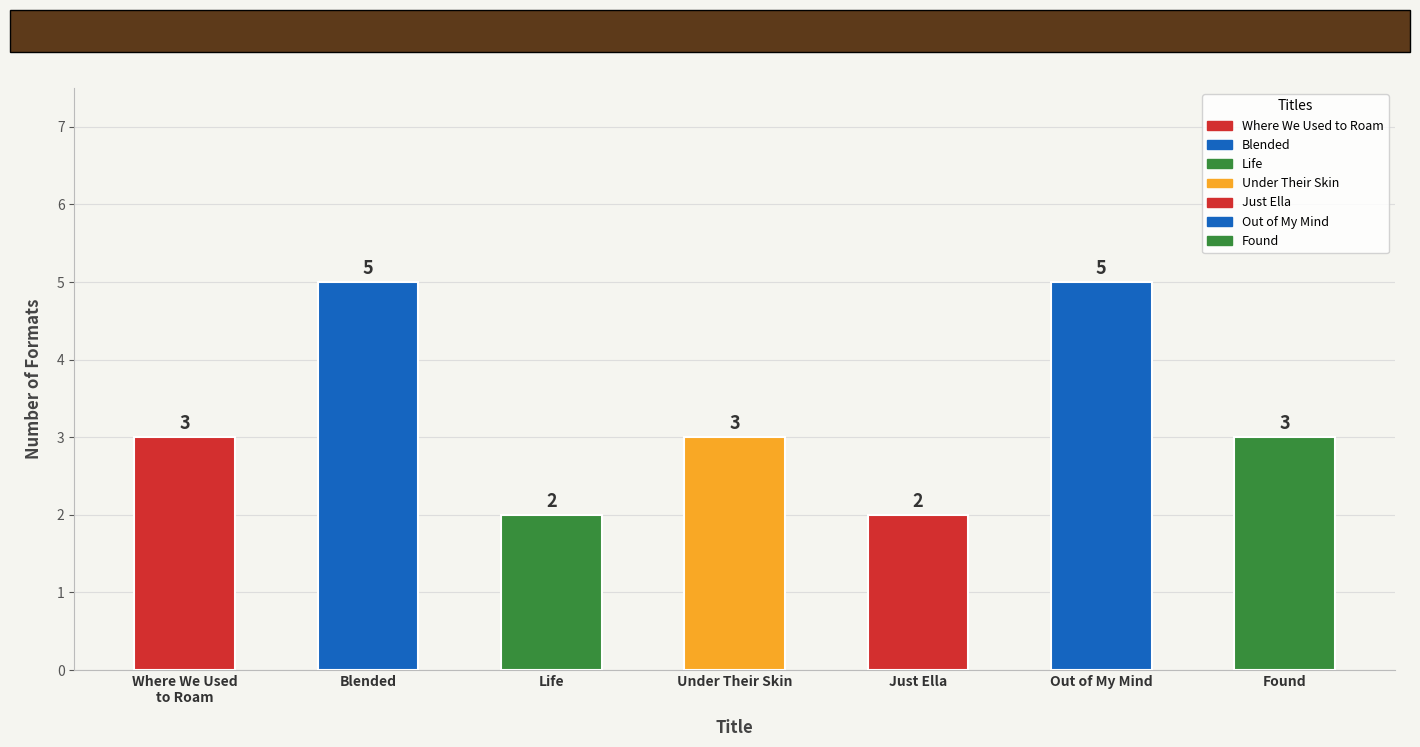

How many bars are there in total?

7